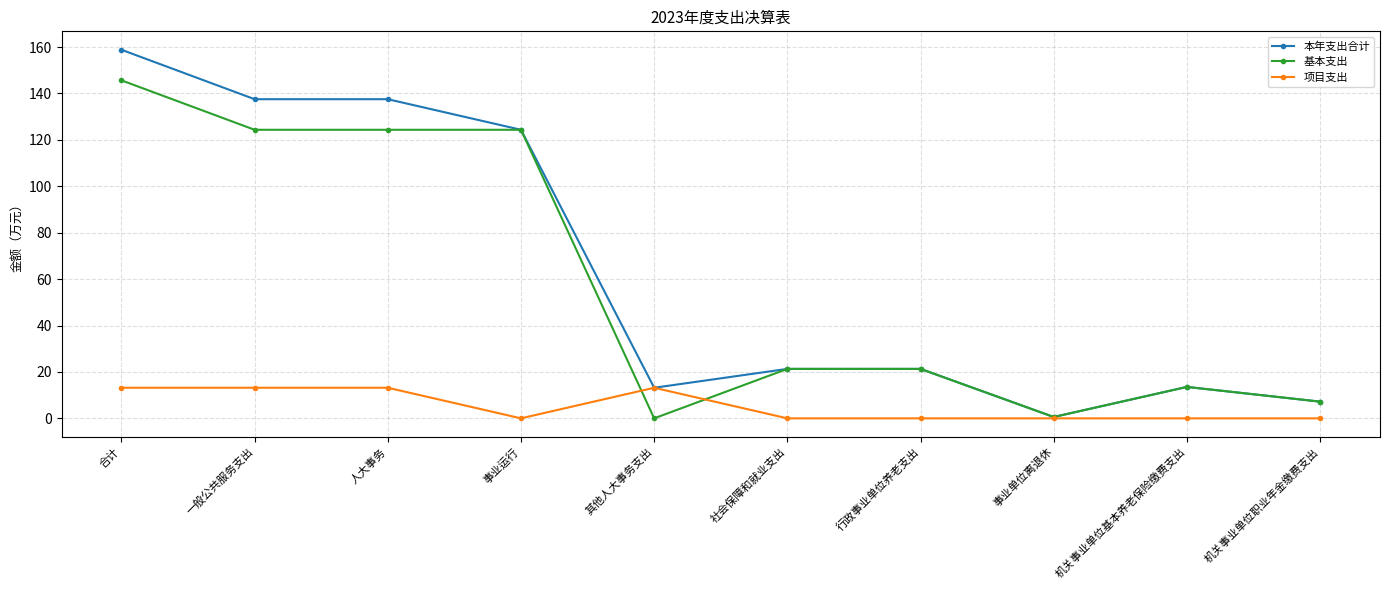

True or false: 基本支出 has more than 0 interior local peaks.

True